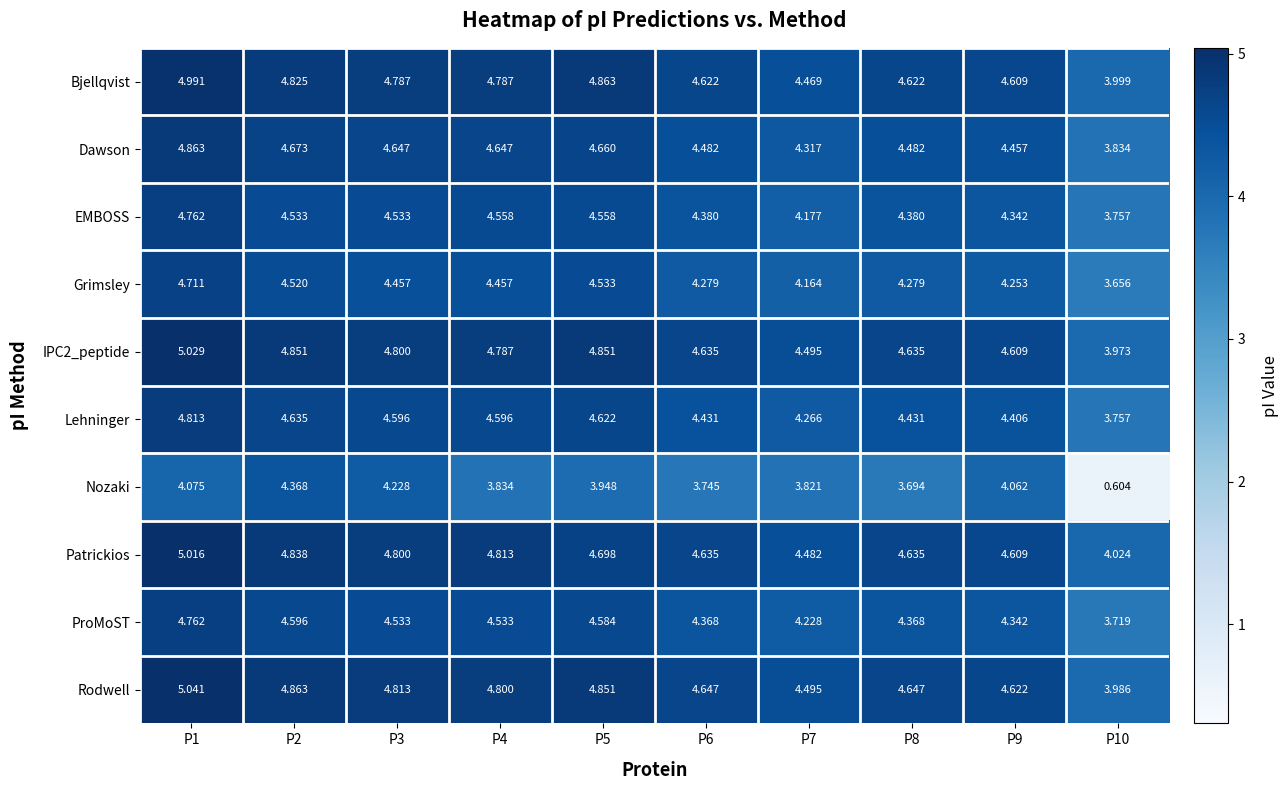

At how many categories does at least one series exceed 1?

10